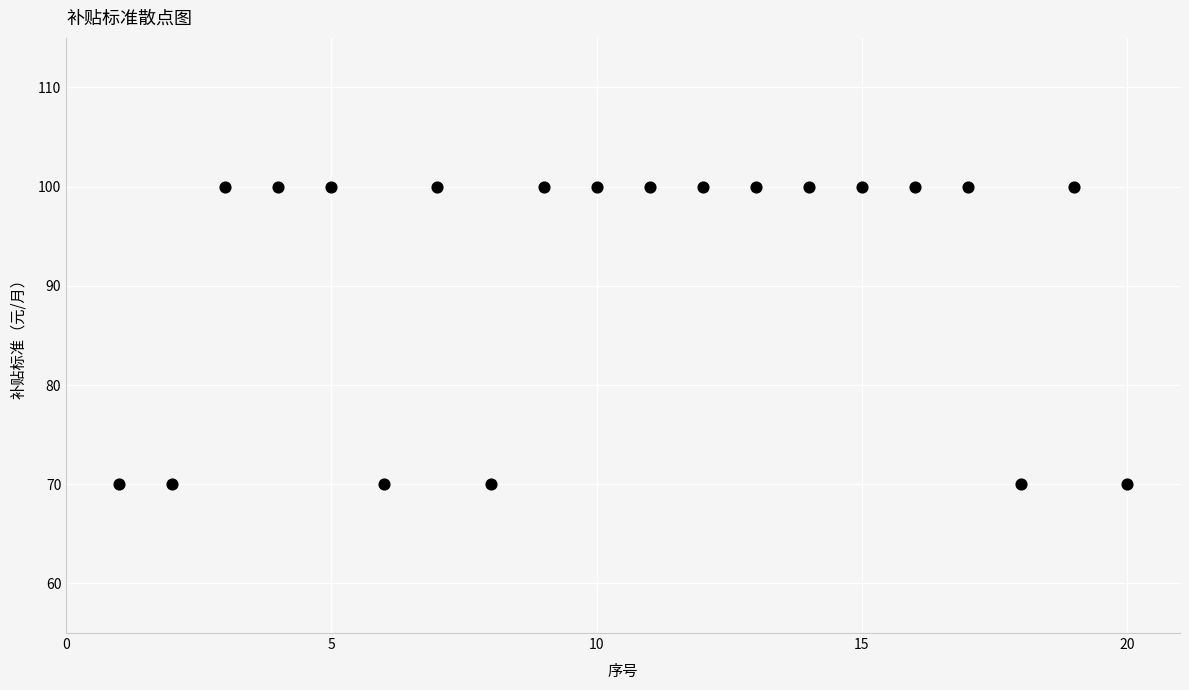

What is the range of X values (max minus min)?

19